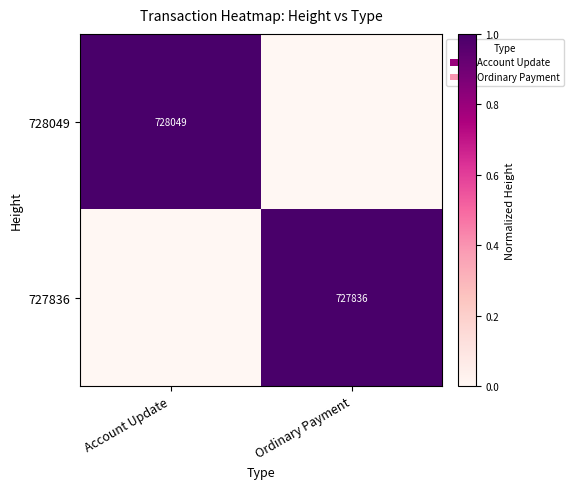

True or false: 728049 has a value of 289736 at Account Update.

False